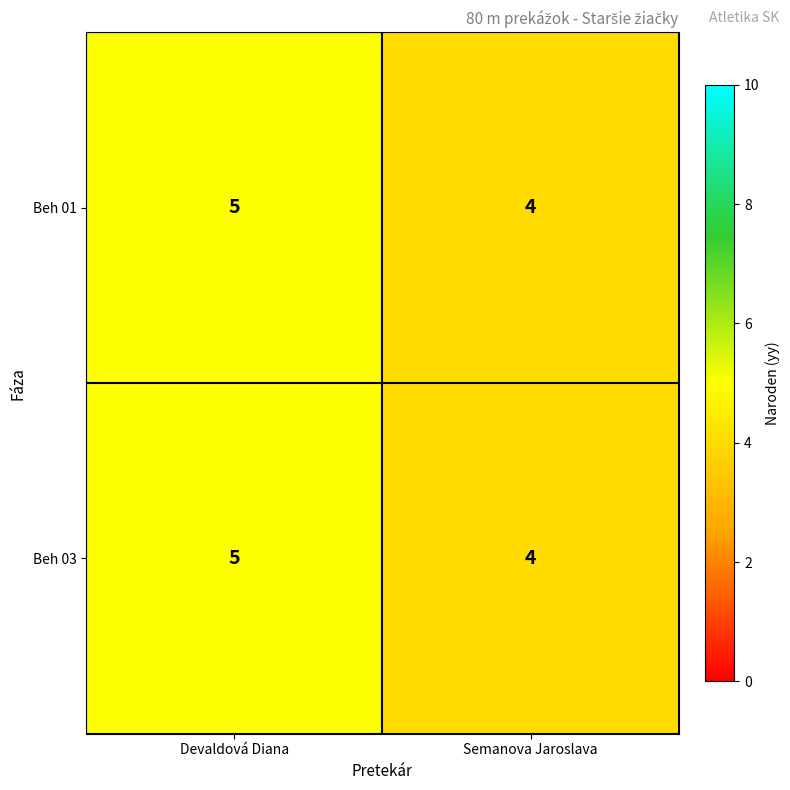

How many categories are shown in the chart?

2